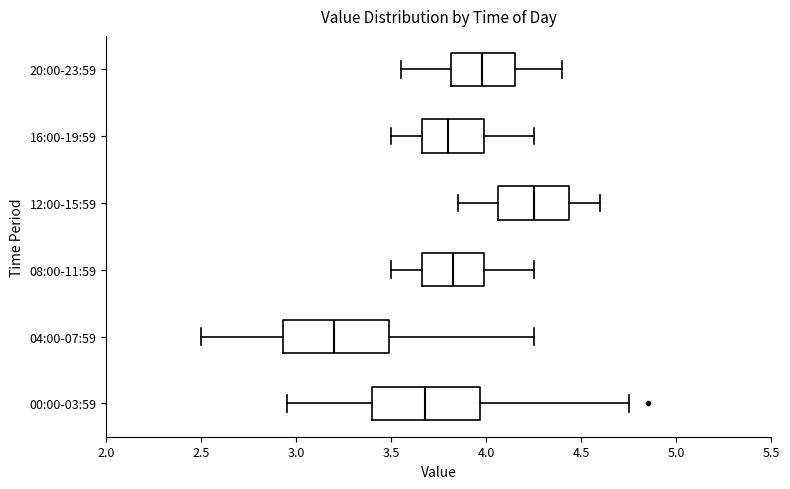

Where does the median line of the box for 00:00-03:59 sit on the x-axis? The values are not printed on the chart, so give them approximately, as read against the axis.

3.70